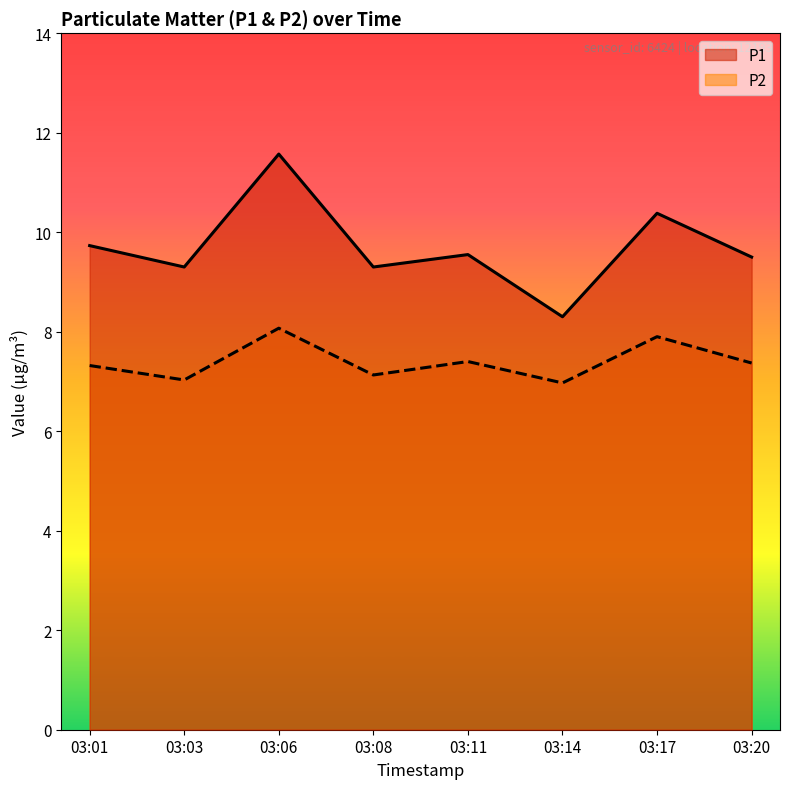

Where is P1 nearest to the value 9?

03:03